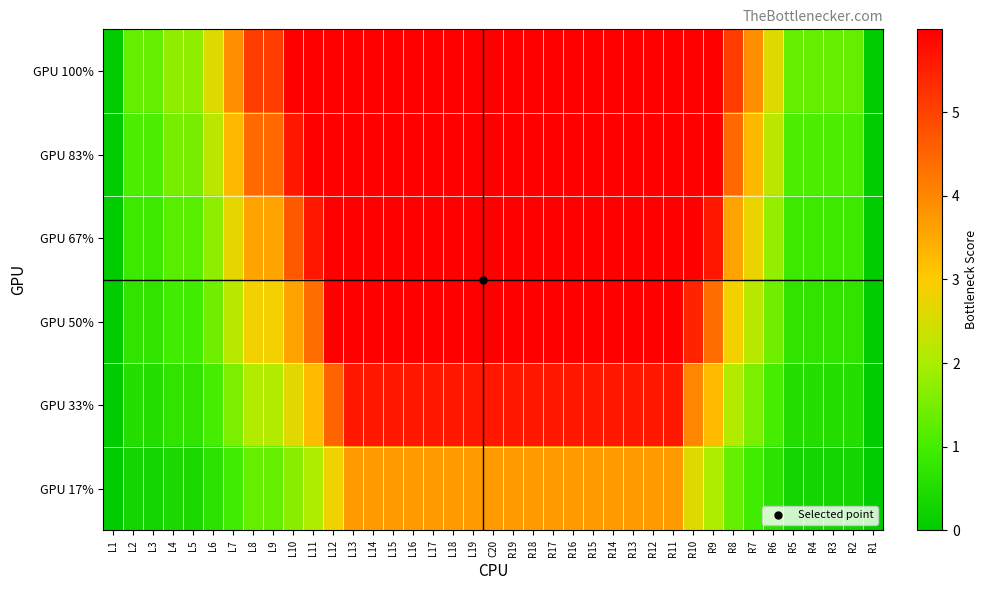

How many series are shown in this chart?

6